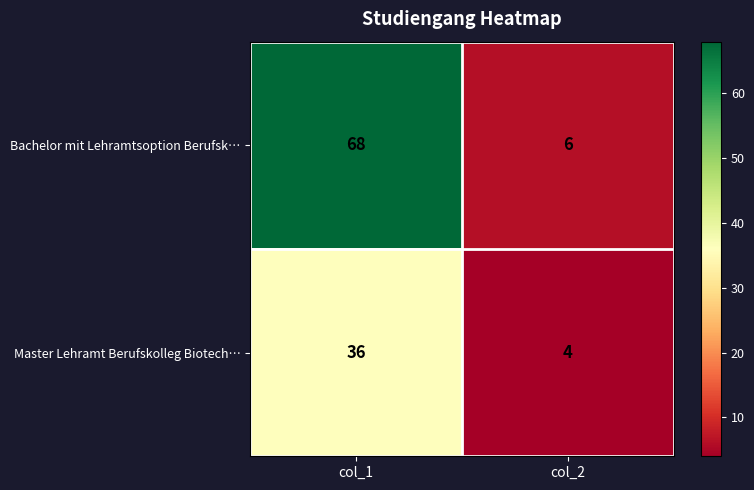

Reading right to left, list all the values displayed in this chart.

Bachelor mit Lehramtsoption Berufsk…: 6	68
Master Lehramt Berufskolleg Biotech…: 4	36